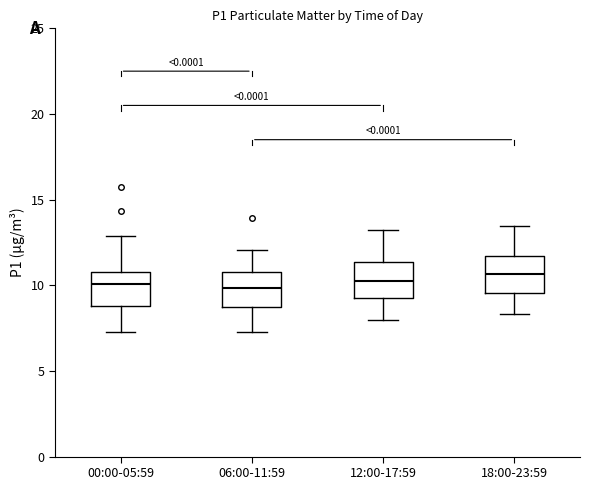

Reading left to right, read every box against the y-axis: the position of its median line, the range the box covers, and the ends of its whiskers. The values are not printed on the chart, so give them approximately, as read against the axis.

00:00-05:59: median 10.0, box 9.0 to 11.0, whiskers 7.5 to 13.0
06:00-11:59: median 10.0, box 8.5 to 11.0, whiskers 7.5 to 12.0
12:00-17:59: median 10.5, box 9.5 to 11.5, whiskers 8.0 to 13.0
18:00-23:59: median 10.5, box 9.5 to 11.5, whiskers 8.5 to 13.5